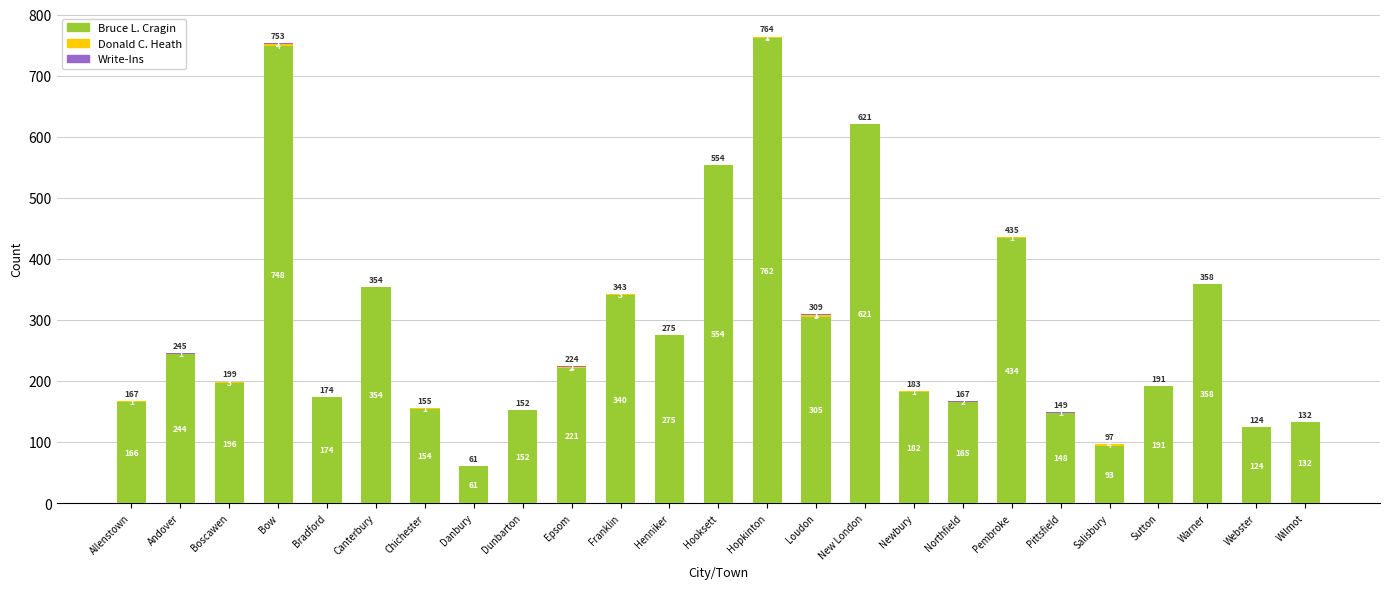

What is the sum of all Bruce L. Cragin values?

7154